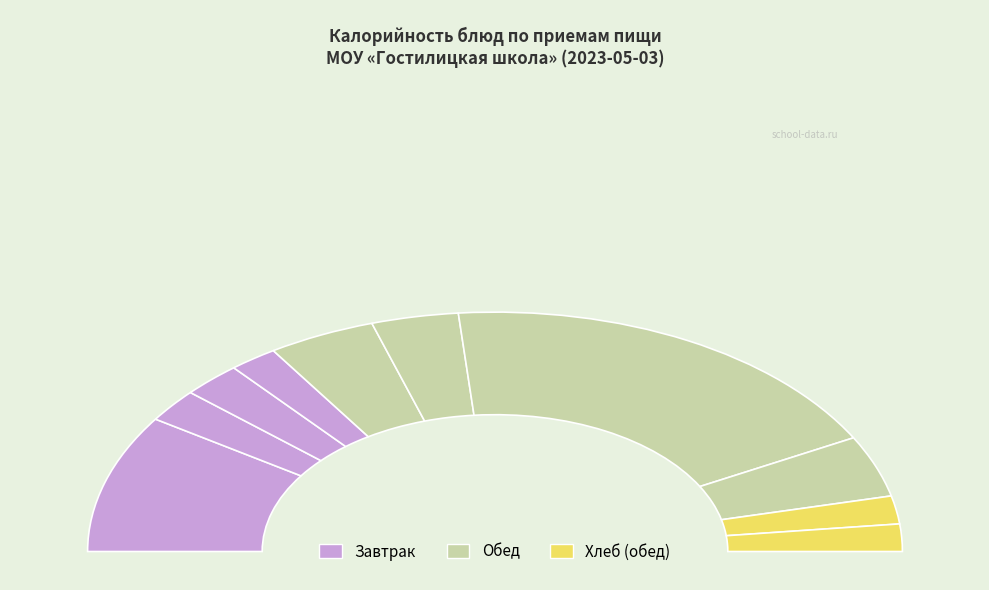

Is there a majority slice in this chart?

No